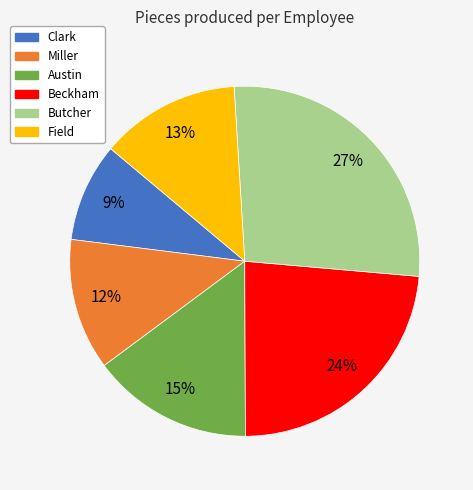

Which category has the smallest portion of the pie?

Clark